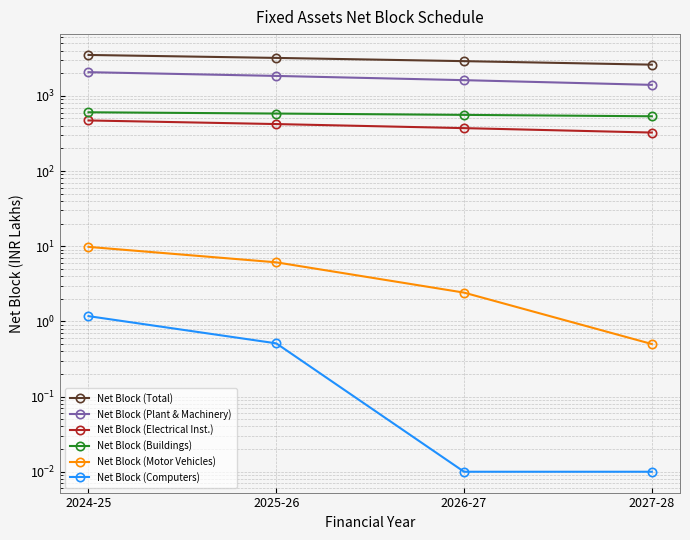

Is this an area chart (filled region under the line)?

No